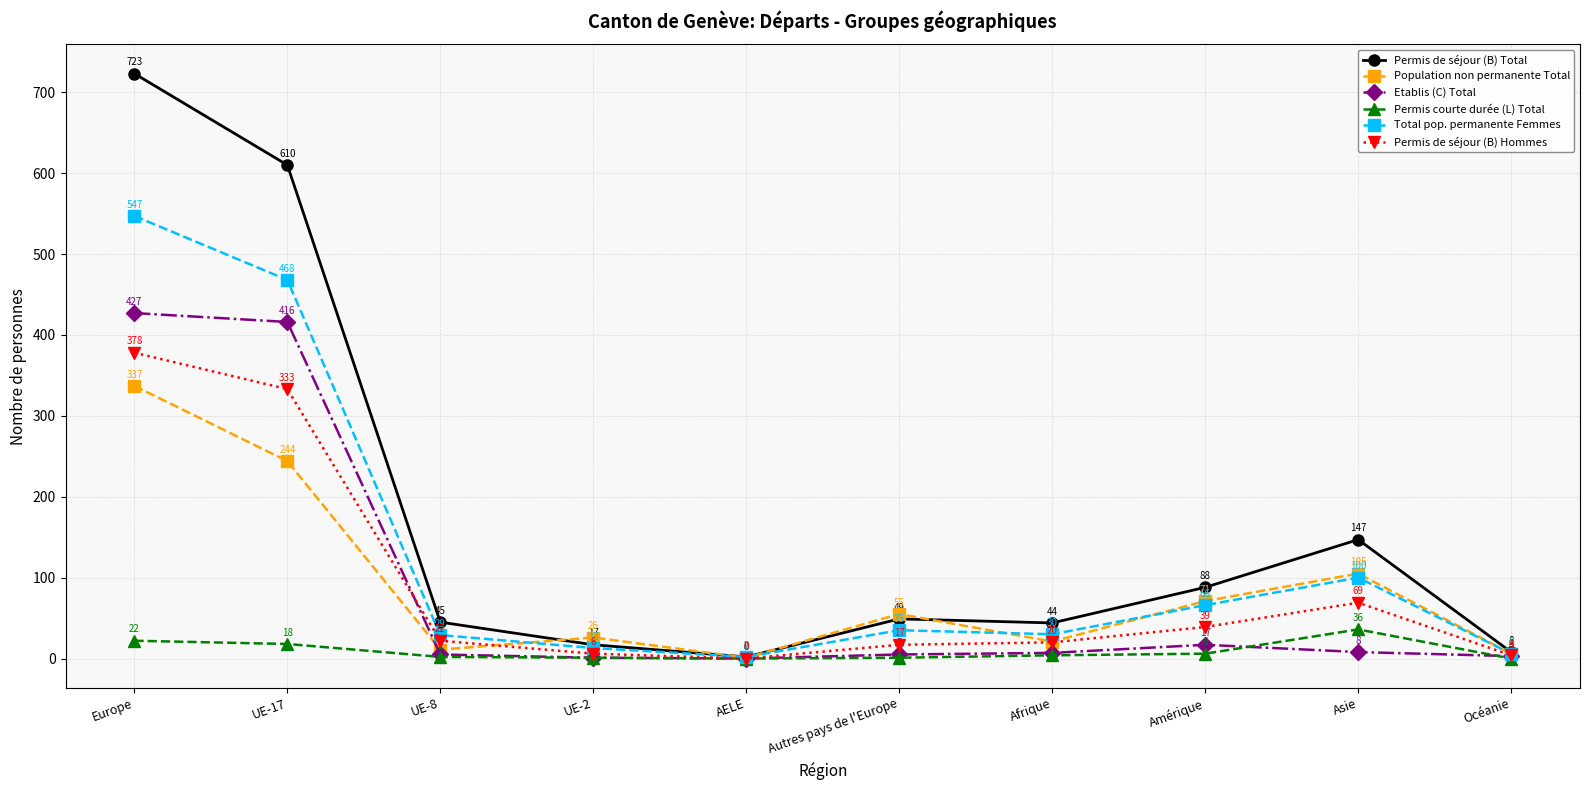

True or false: Permis courte durée (L) Total and Total pop. permanente Femmes intersect in this chart.

False